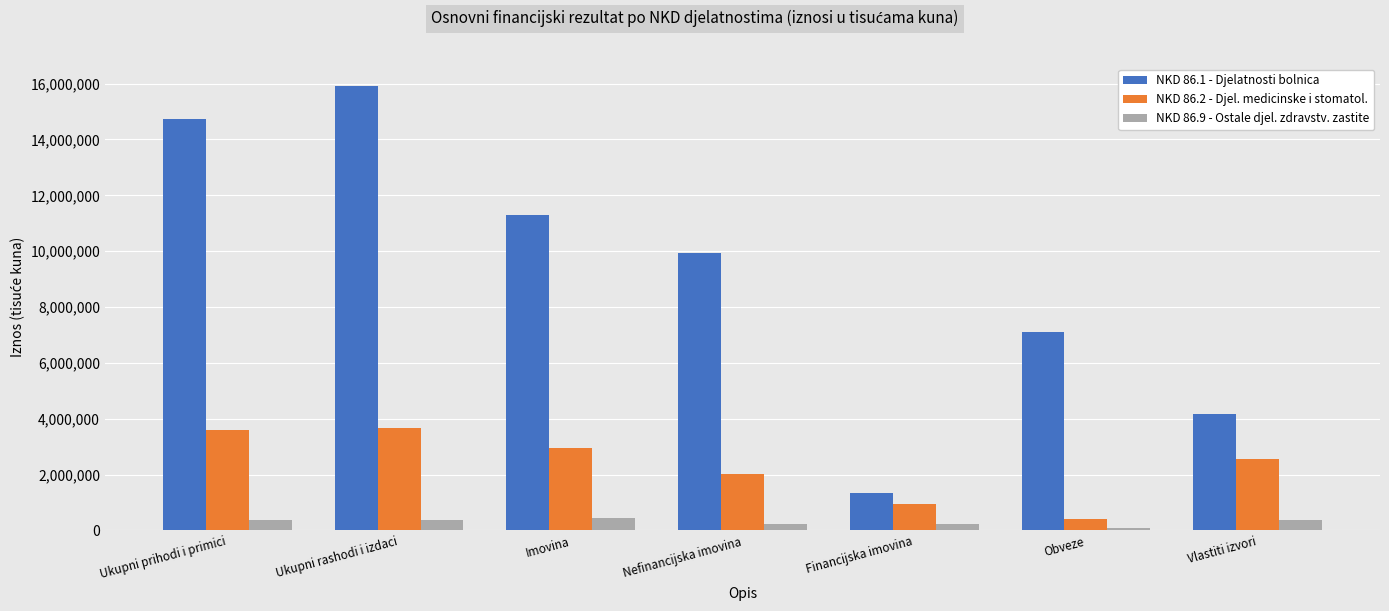

How many bars are there in total?

21